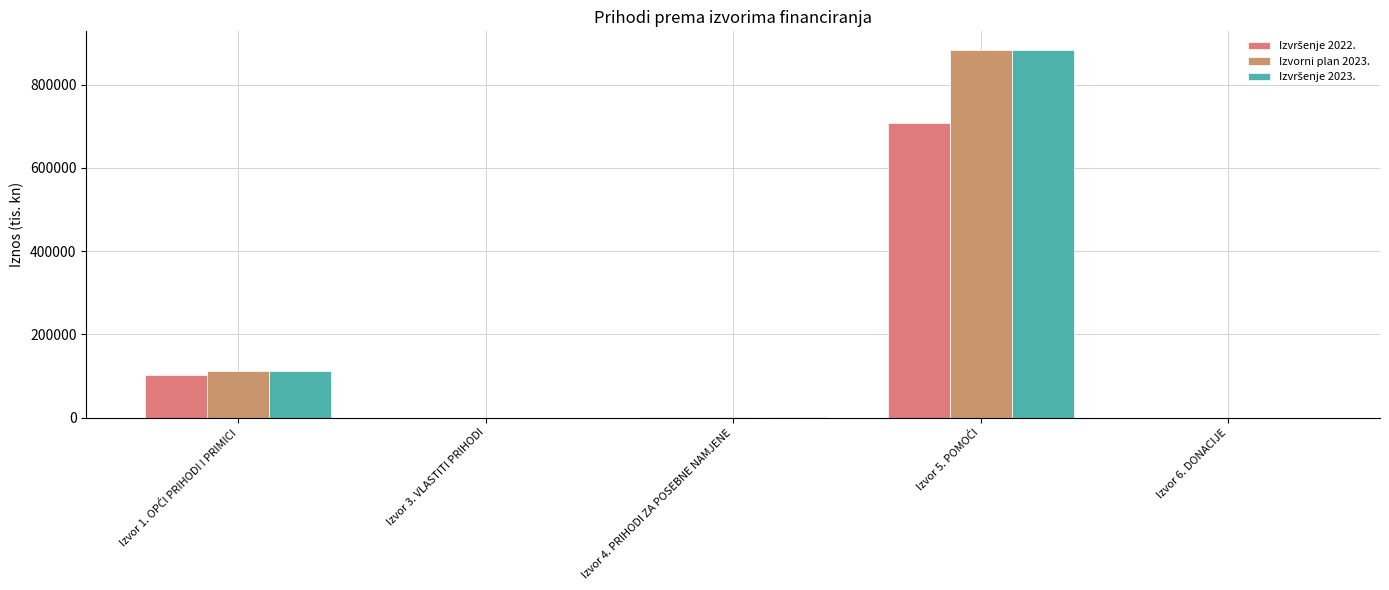

Are the bars horizontal?

No